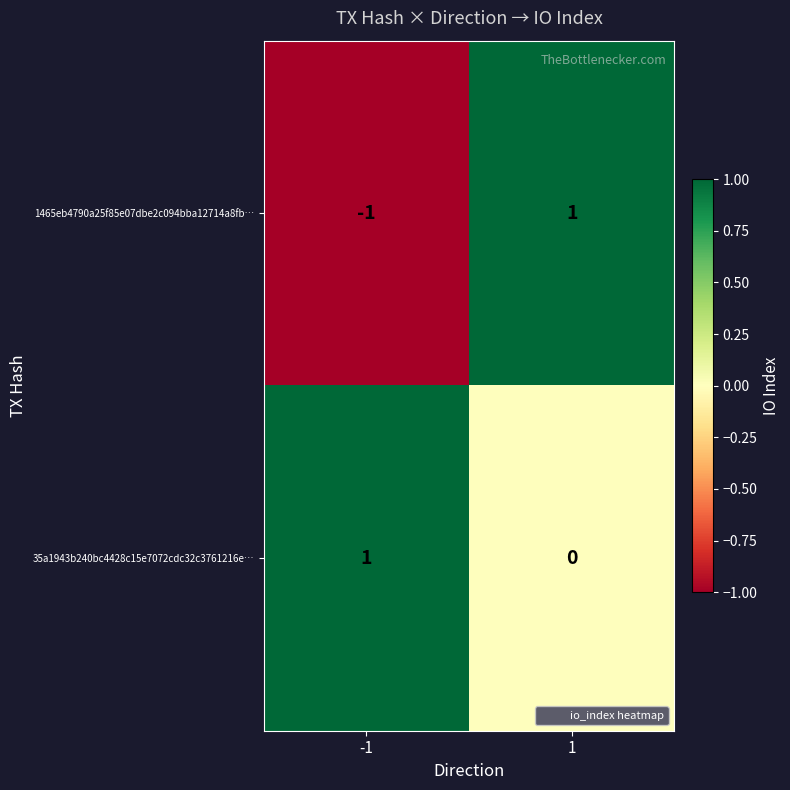

At -1, list the series in order from largest to smallest.

35a1943b240bc4428c15e7072cdc32c3761216e…, 1465eb4790a25f85e07dbe2c094bba12714a8fb…